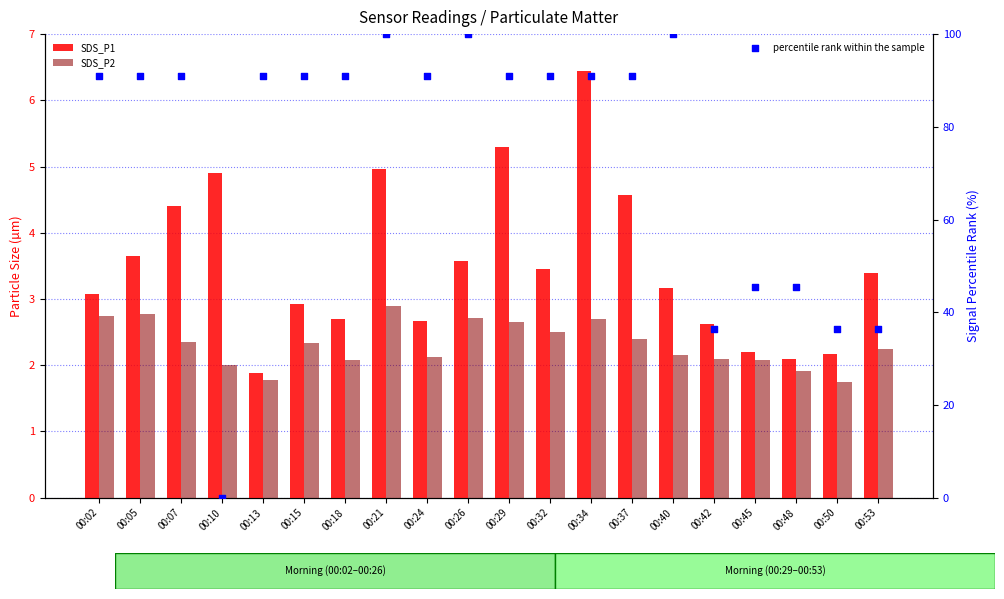

Which series has the largest Y range (max minus min)?

percentile rank within the sample